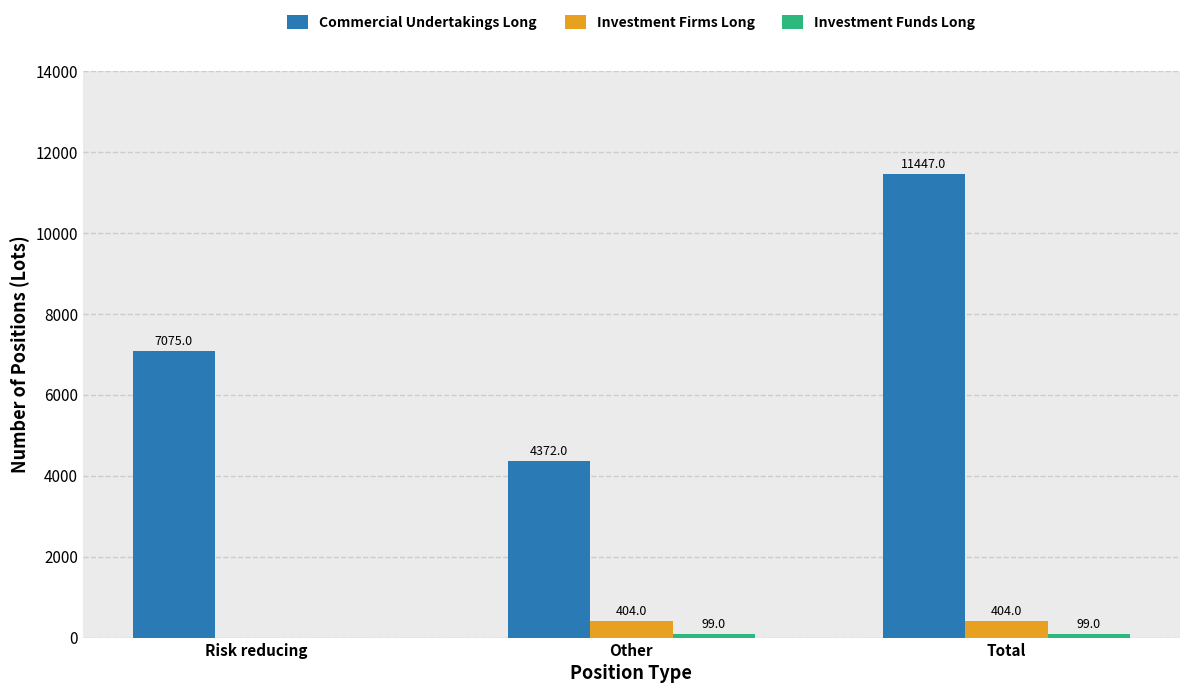

What is the sum of the Commercial Undertakings Long values at Total and Other?

15819